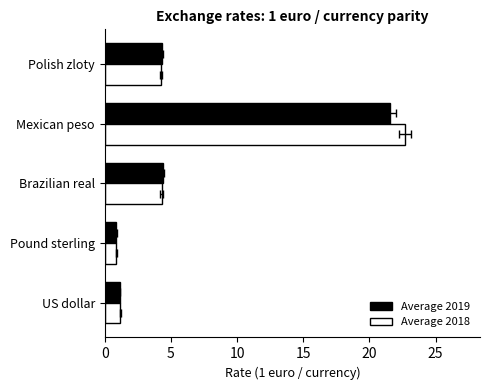

How many values in the Average 2019 series exceed 4?

3